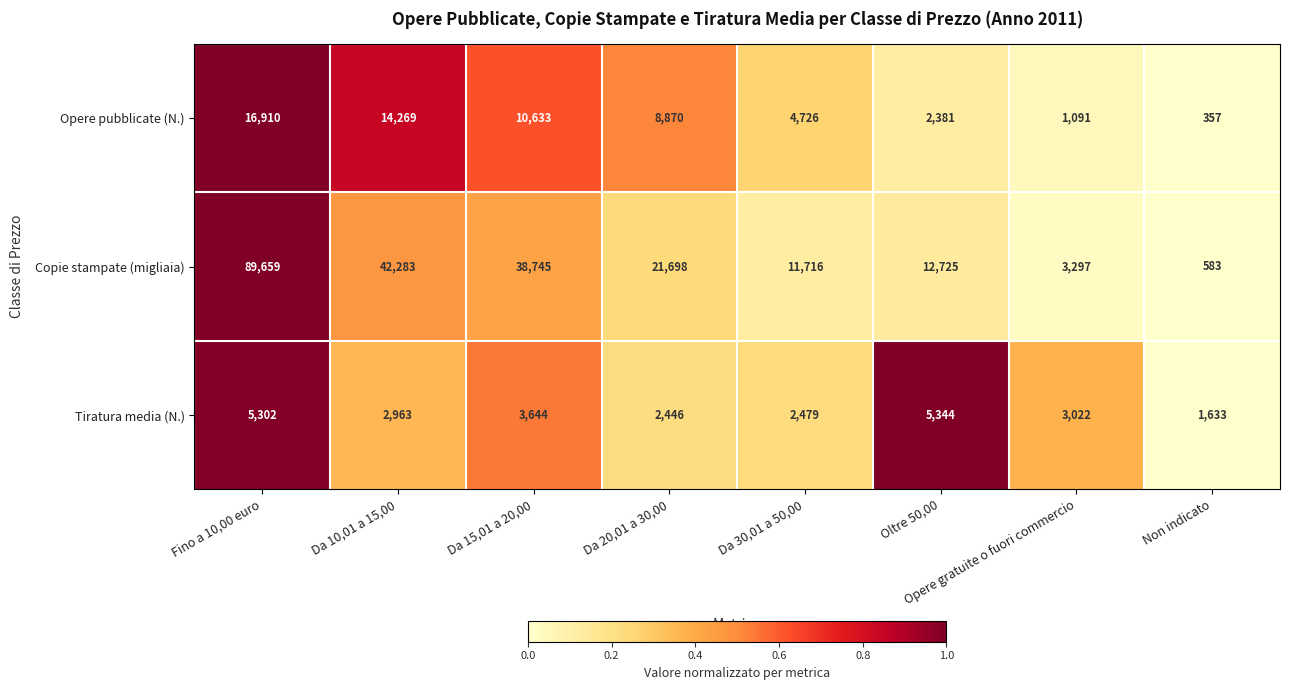

What is the sum of all Copie stampate (migliaia) values?

220706